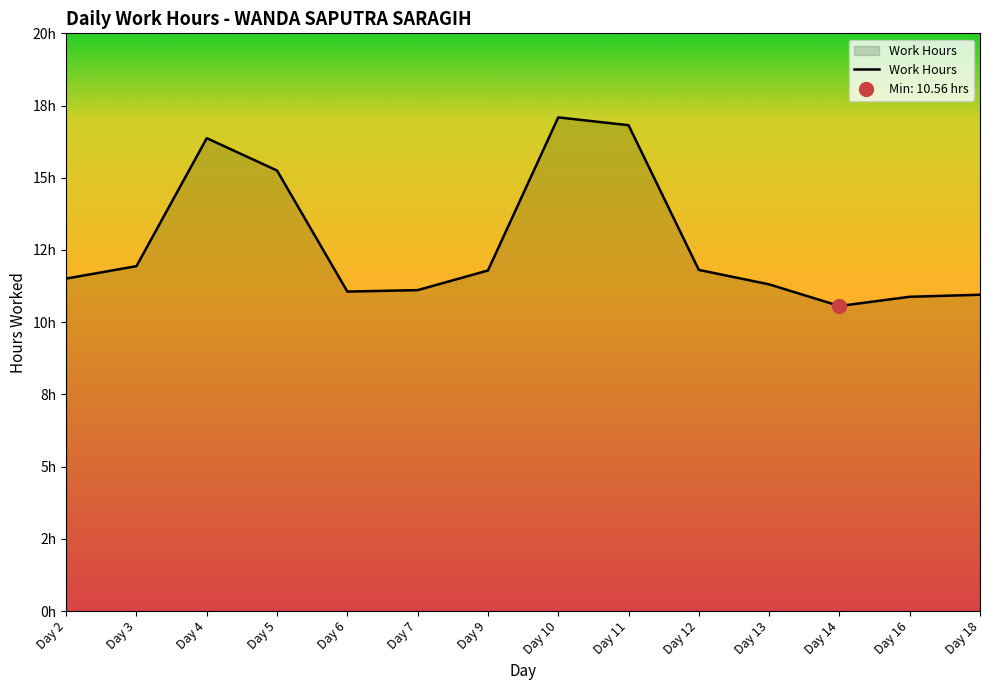

Reading left to right, extract all data points from this chart.

11.5	11.9	16.4	15.2	11.1	11.1	11.8	17.1	16.8	11.8	11.3	10.6	10.9	10.9